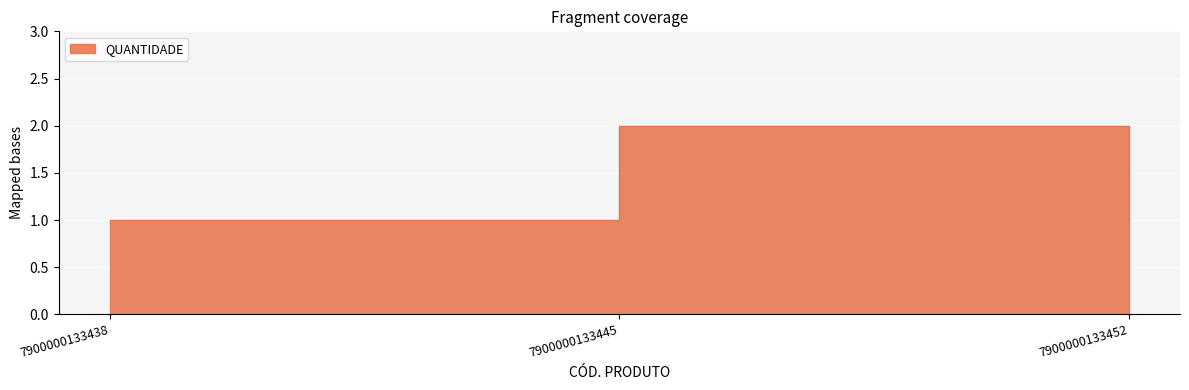

The chart shows a value of 1 at 7900000133438. True or false?

True